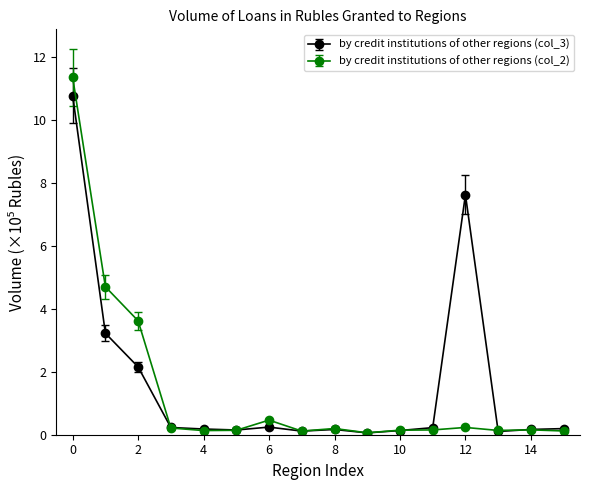

List the series in order of their peak value, lowest first.

by credit institutions of other regions (col_3), by credit institutions of other regions (col_2)